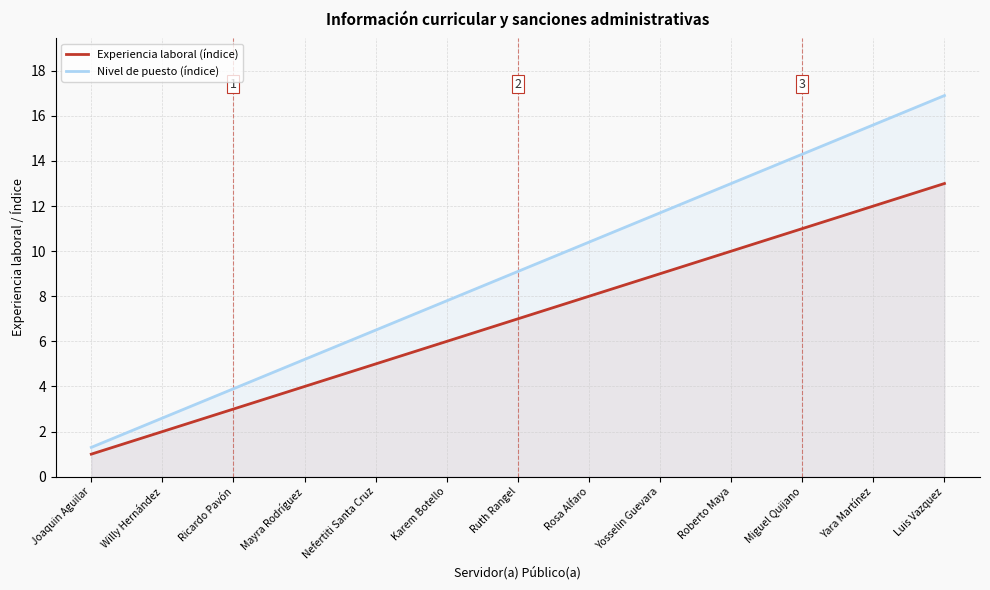

What is the total value across all series at Yosselin Guevara?

20.7